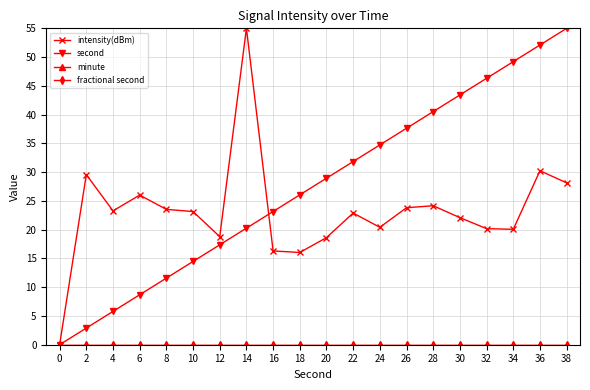

Where is intensity(dBm) nearest to the value 27?

6